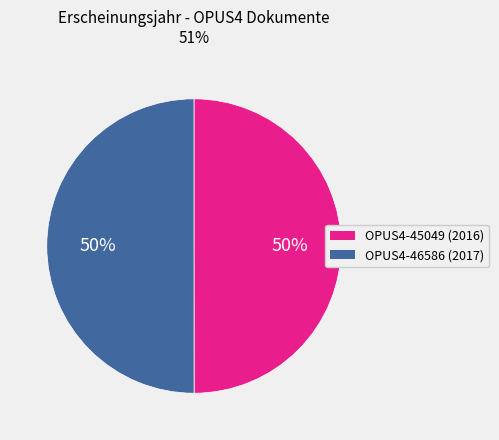

To the nearest percent, what is the average slice percentage?

50%